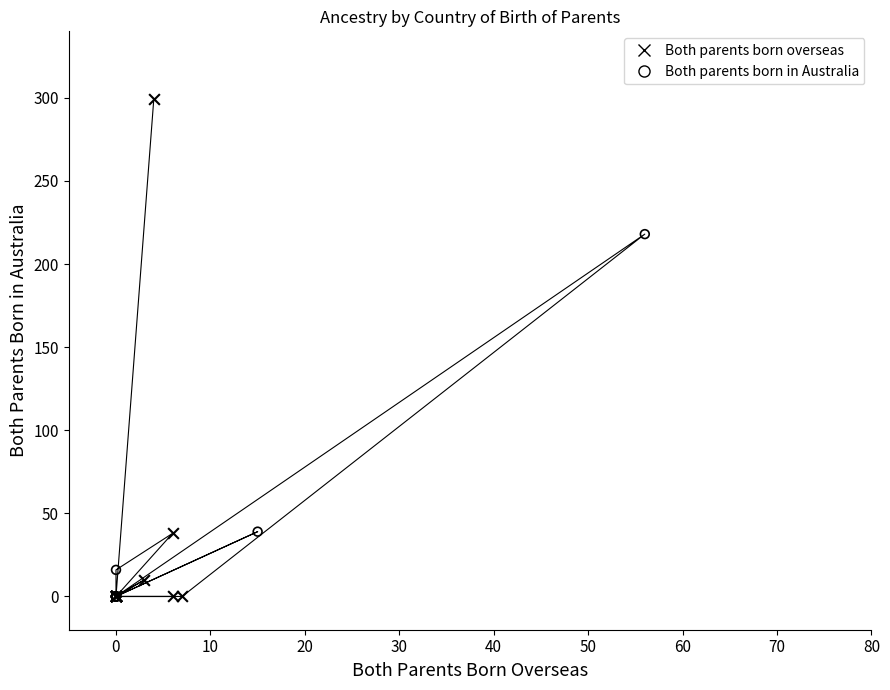

What are all the series names shown in the legend?

Both parents born overseas, Both parents born in Australia